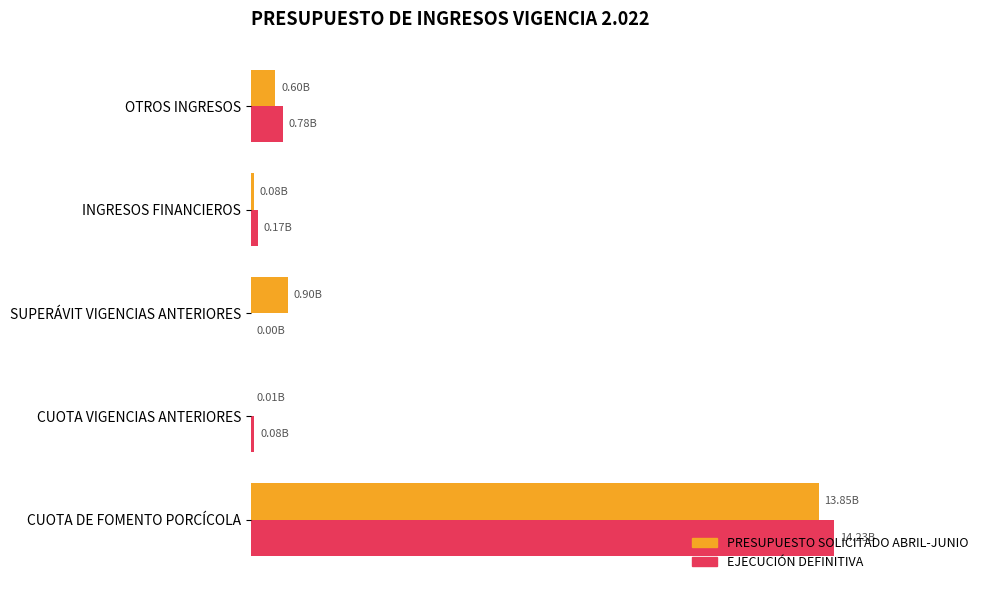

What are all the series names shown in the legend?

PRESUPUESTO SOLICITADO ABRIL-JUNIO, EJECUCIÓN DEFINITIVA